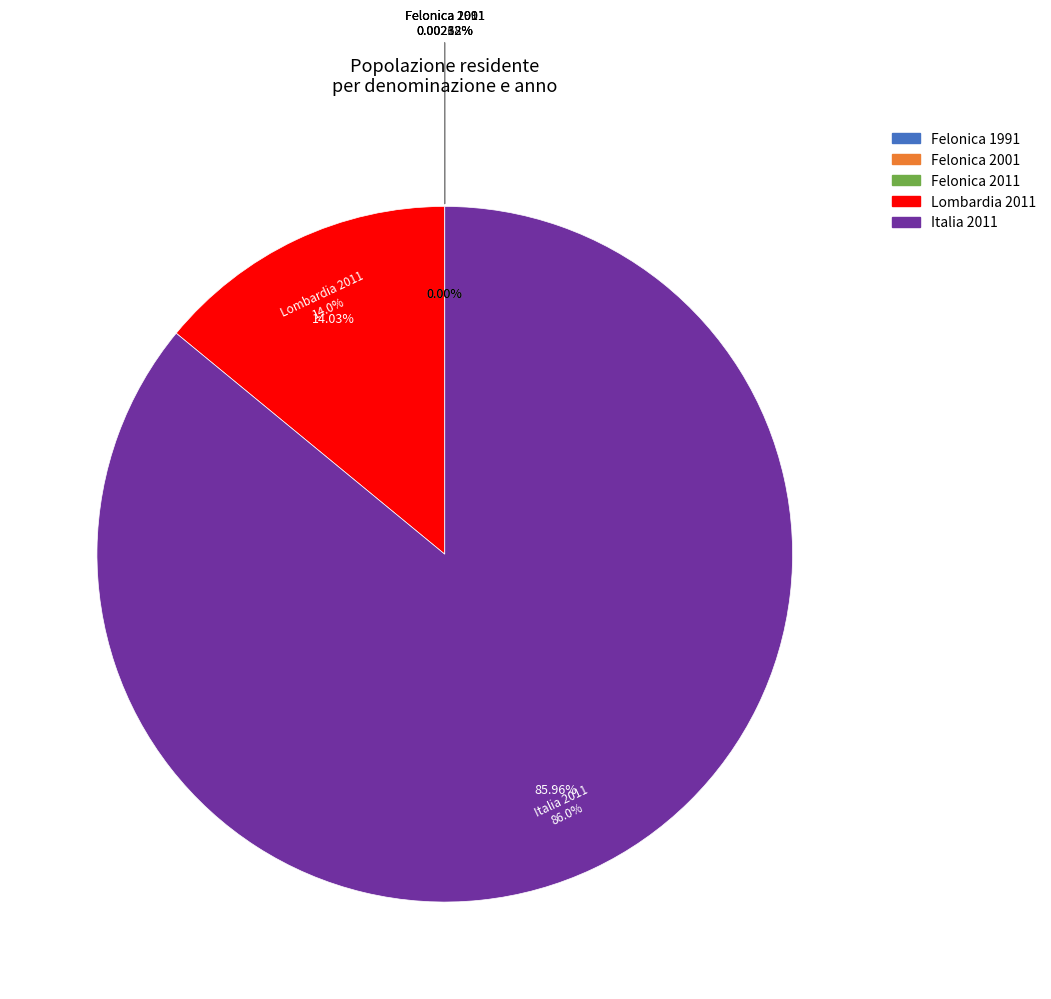

What portion of the pie excludes Felonica 2001?

100.0%